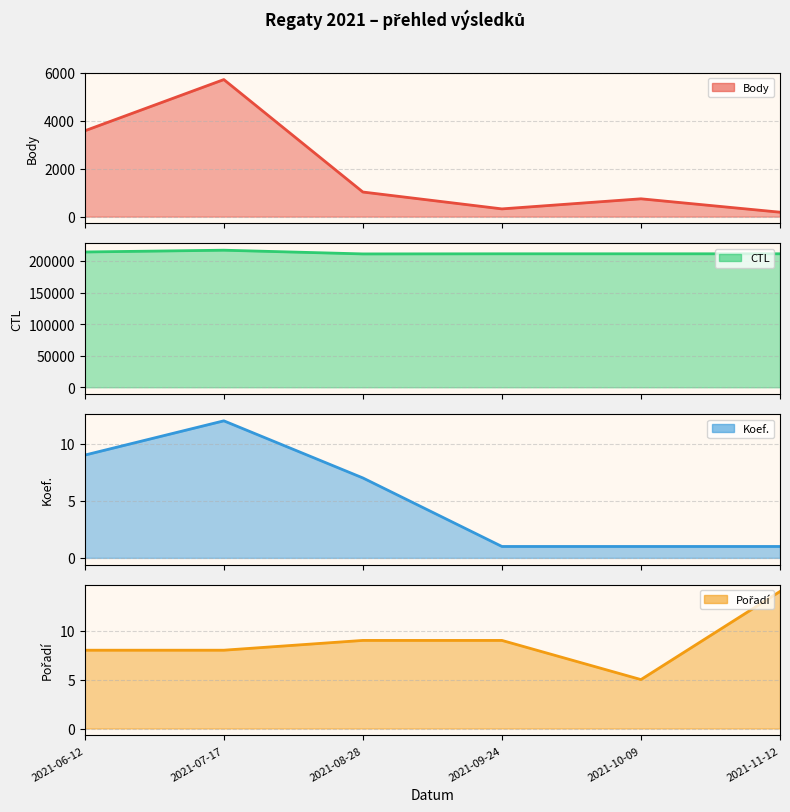

Approximately how many times larger is the value at 2021-10-09 compared to 2021-08-28?

0.7